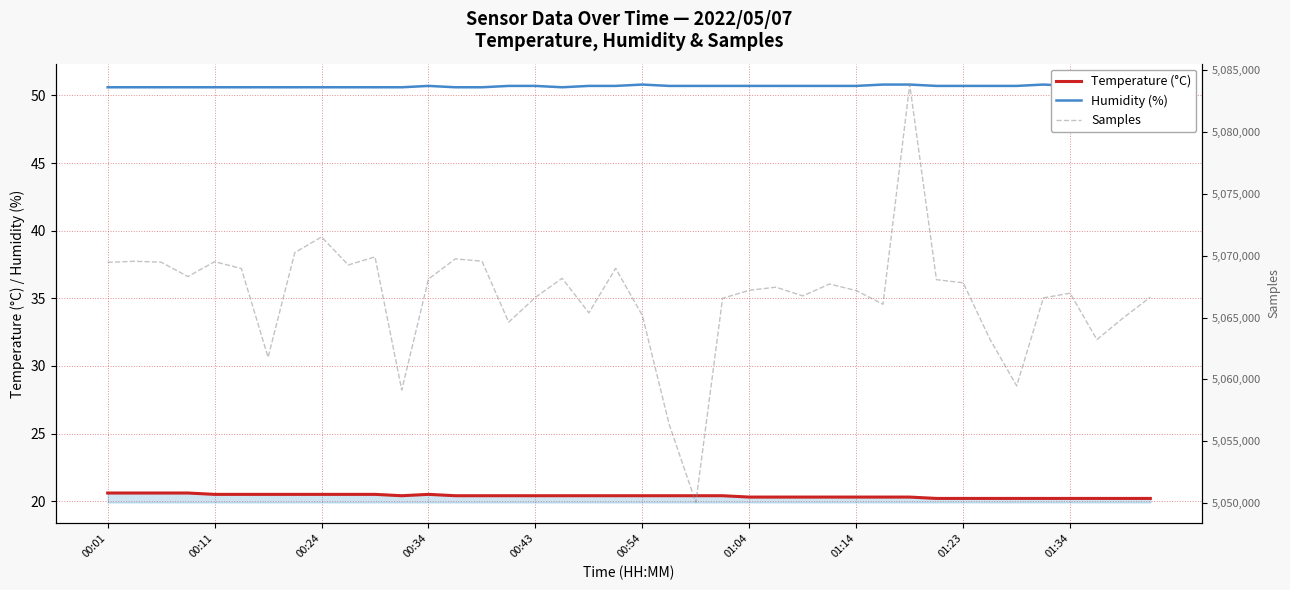

What is the total value across all series at 00:11?

5069613.2